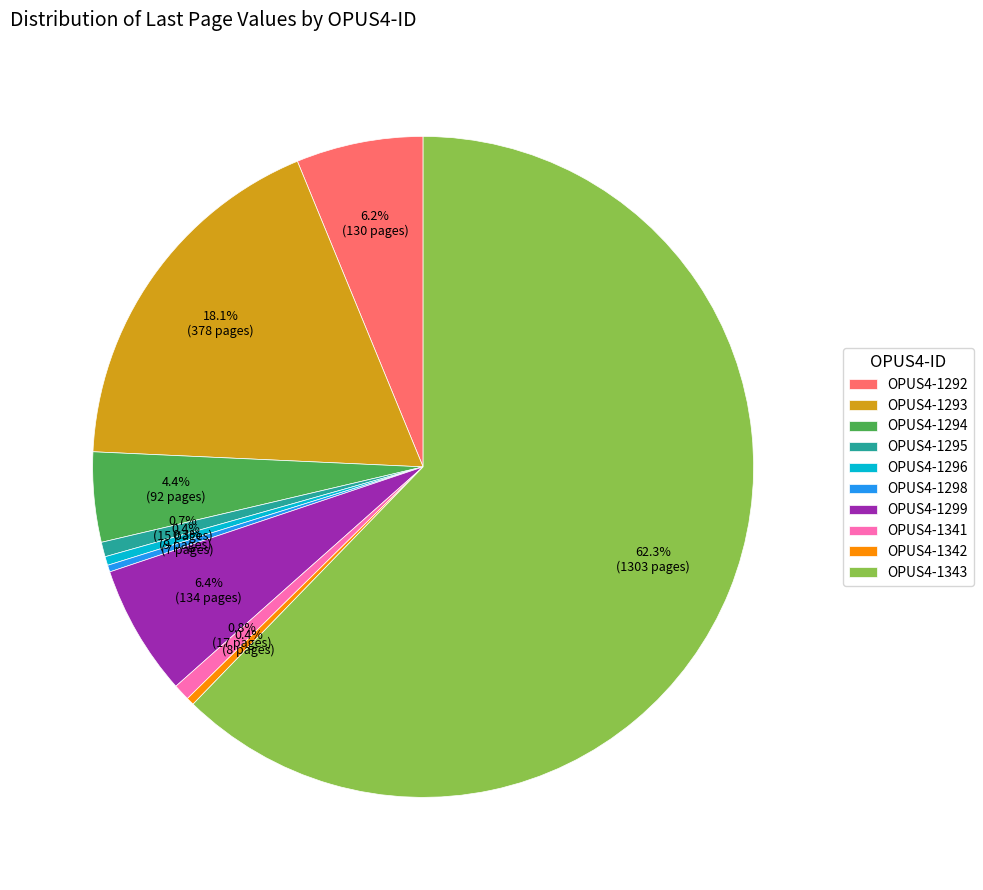

Does any single category account for the majority?

Yes